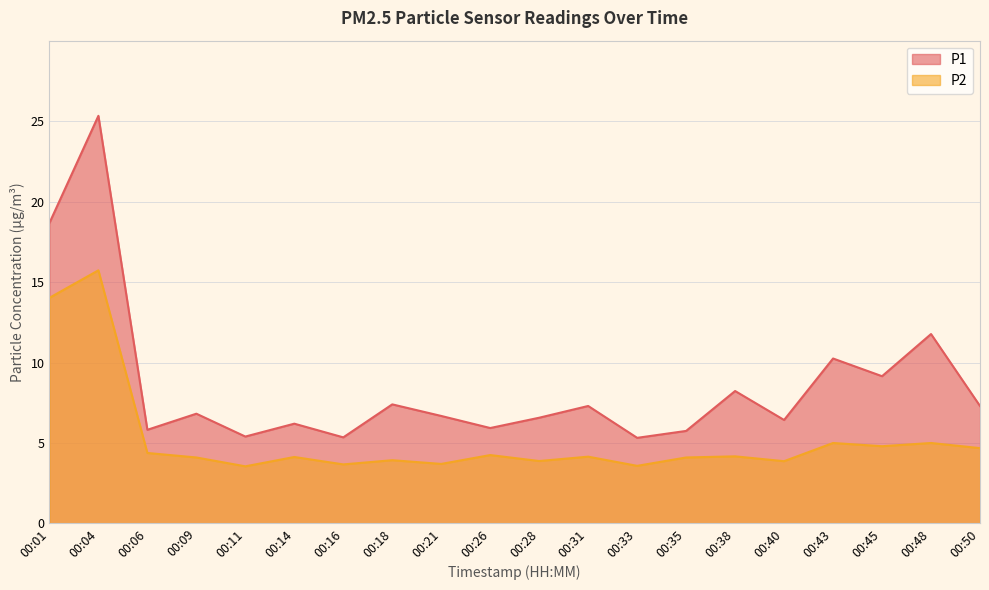

True or false: P2 and P1 cross at least once.

False